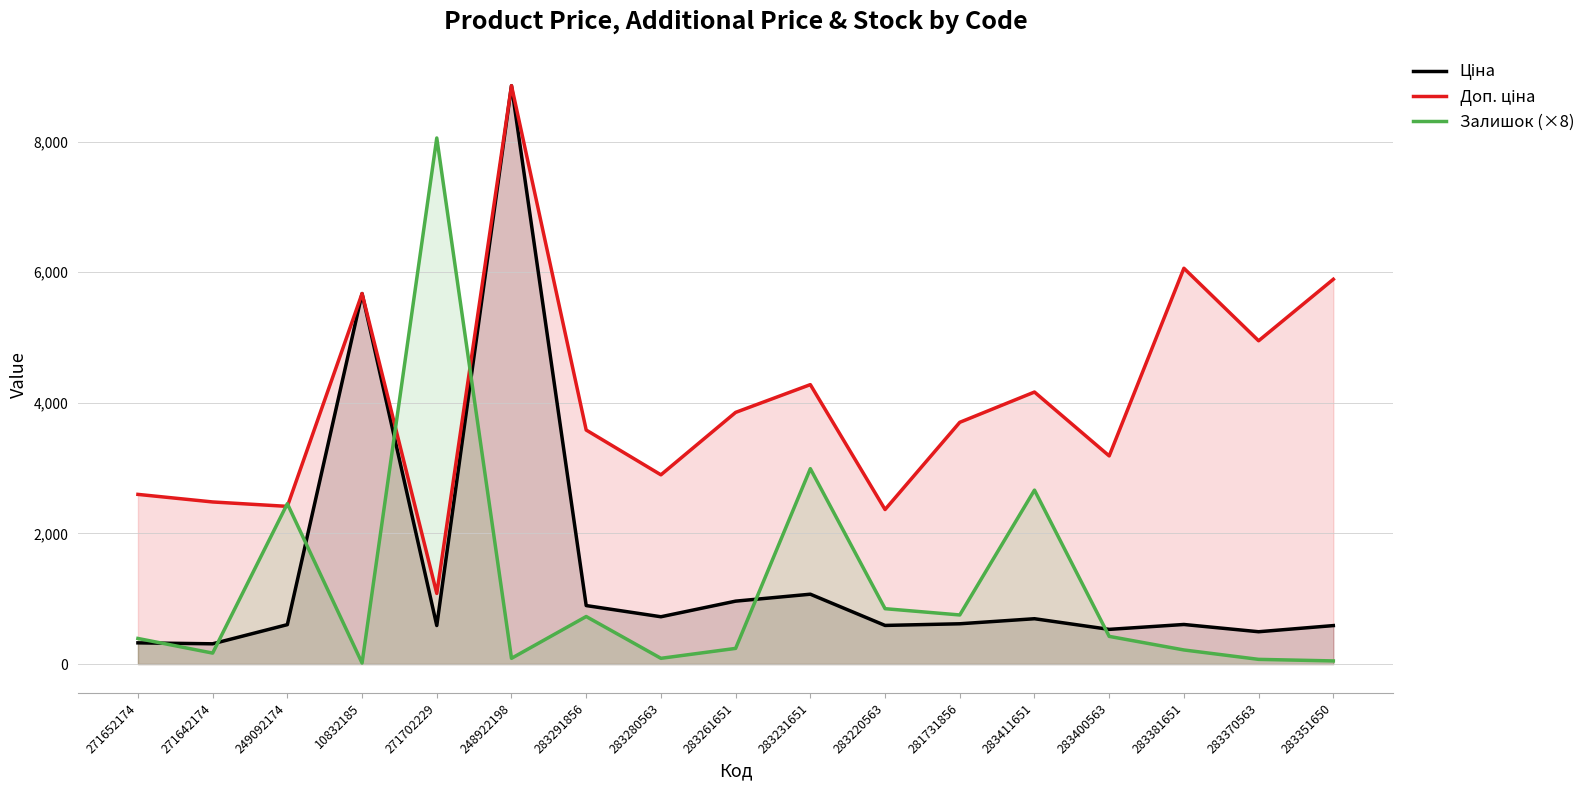

What is the greatest value displayed?

8856.7